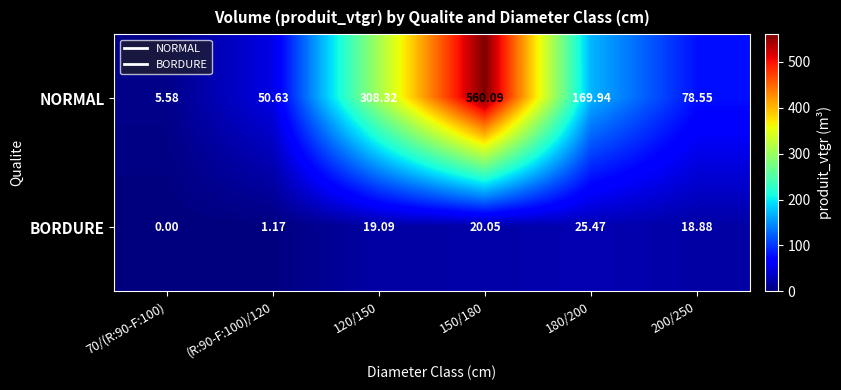

How many series are shown in this chart?

2